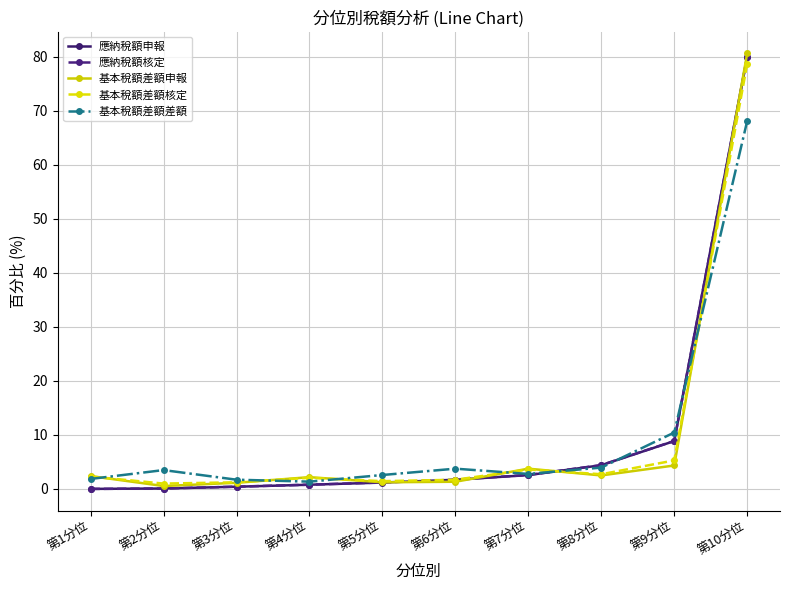

Is it true that 應納稅額核定 equals 0.0 at 第1分位?

True